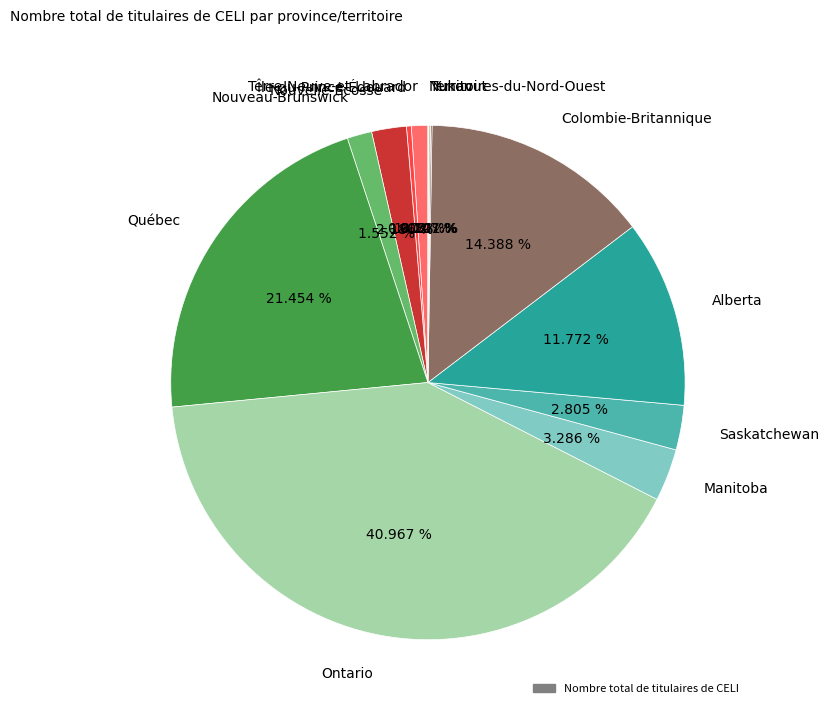

Is there a majority slice in this chart?

No